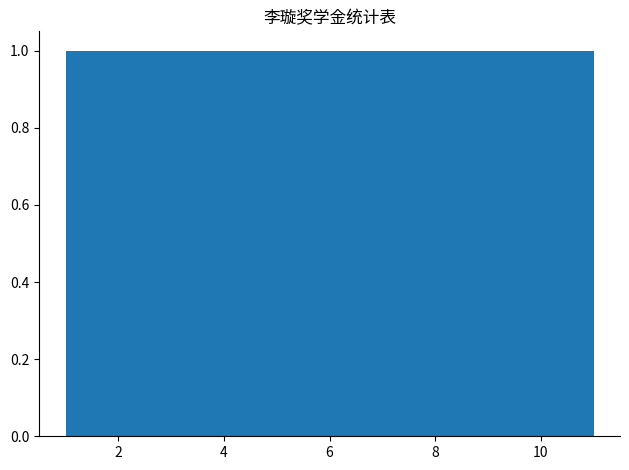

Reading left to right, list every bar in this chart as the range it spans on the x-axis followed by its height. Neither the bar edges nor the heights are printed on the chart, so give them approximately, as read against the axes.

1.0 to 2.0: 1
2.0 to 2.8: 1
2.8 to 3.8: 1
3.8 to 4.6: 1
4.6 to 5.6: 1
5.6 to 6.4: 1
6.4 to 7.4: 1
7.4 to 8.2: 1
8.2 to 9.2: 1
9.2 to 10.0: 1
10.0 to 11.0: 1